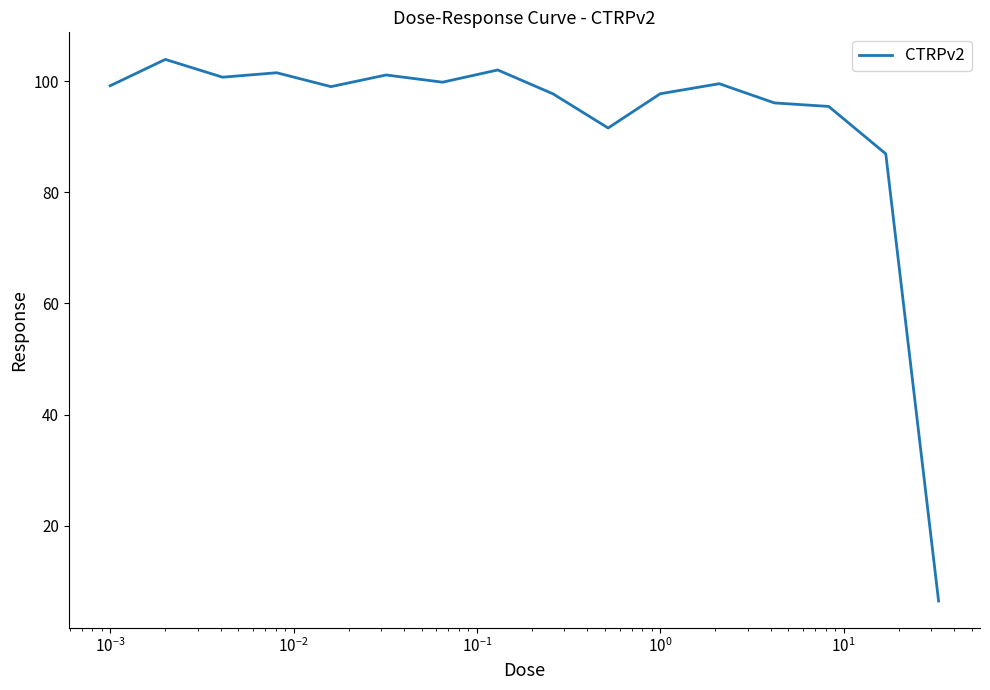

What is the smallest value displayed?

6.5